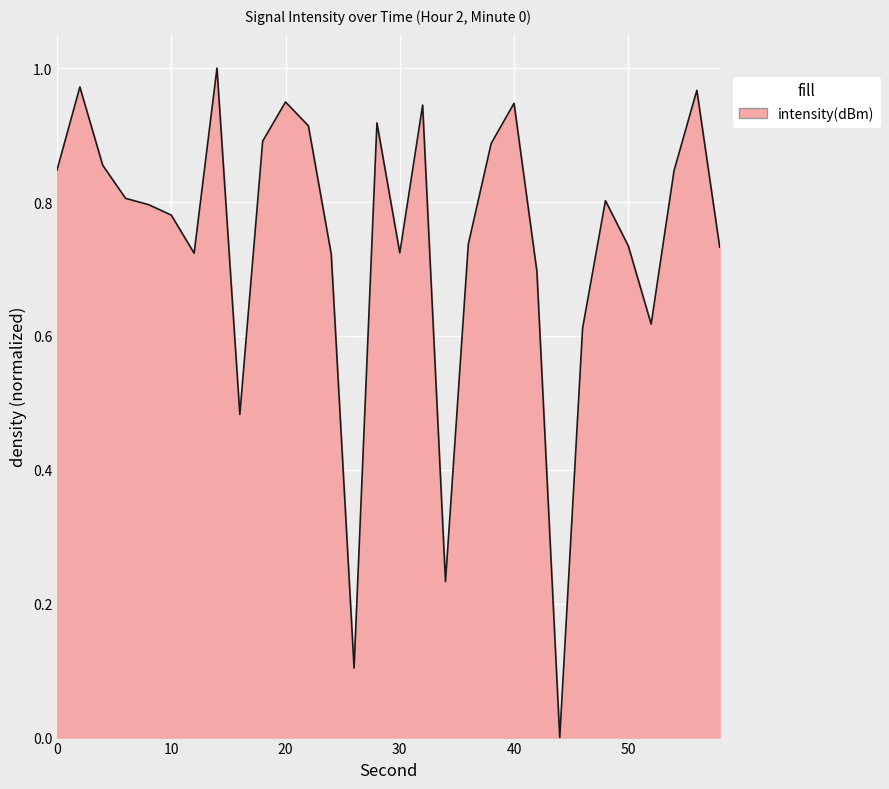

What is the difference between the second highest and minimum values?

1.0